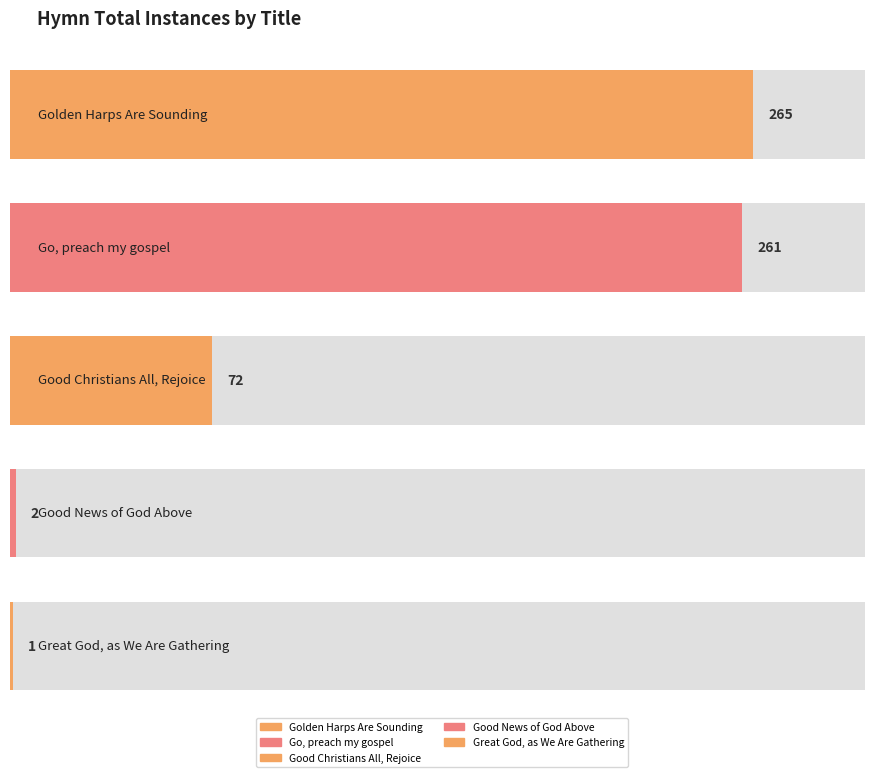

What is the ratio of the value at Go, preach my gospel, saith the Lord to the value at Golden Harps Are Sounding?

1.0